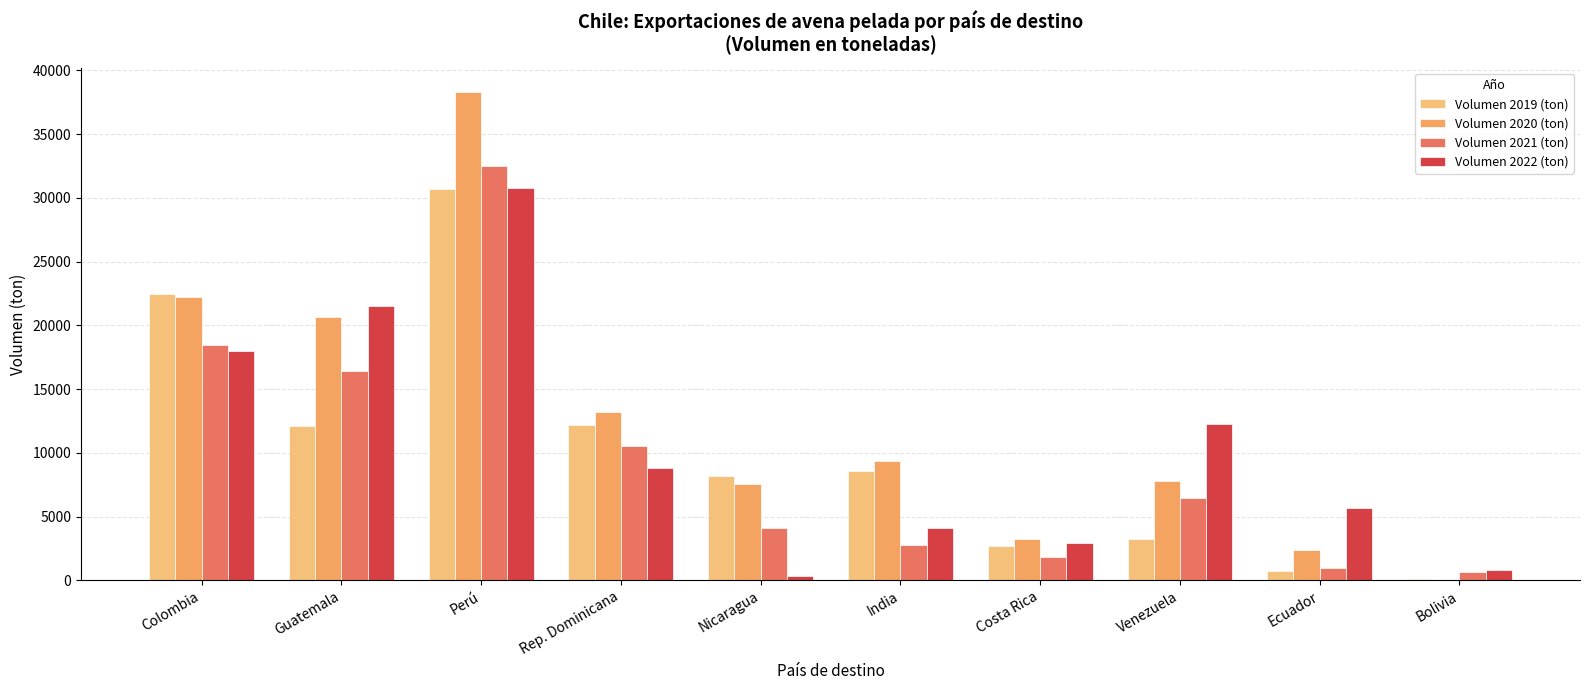

What is the sum of all Volumen 2022 (ton) values?

105359.7